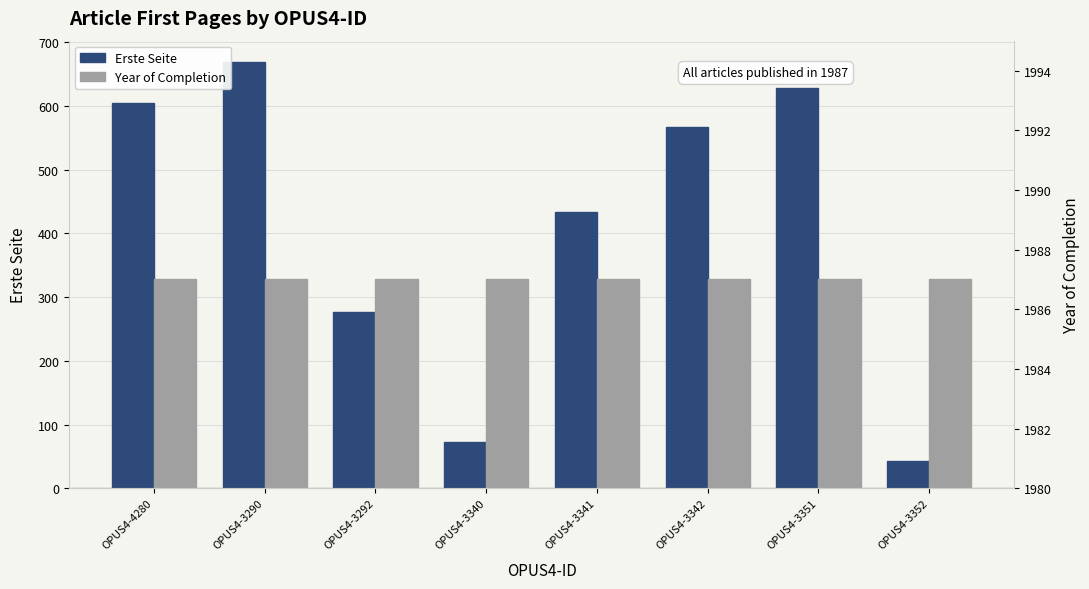

What is the average value of the Year of Completion series?

1987